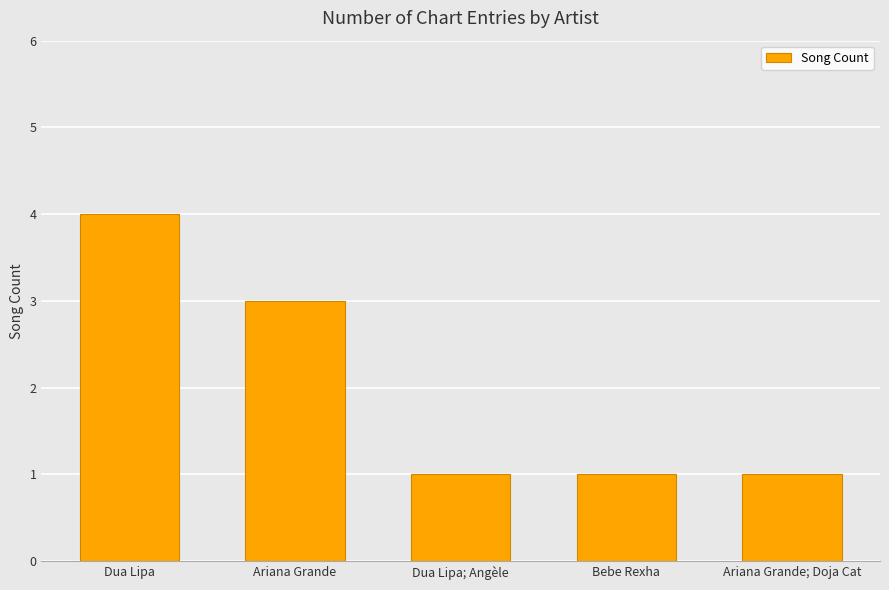

Are the bars grouped side by side (vs. stacked)?

No